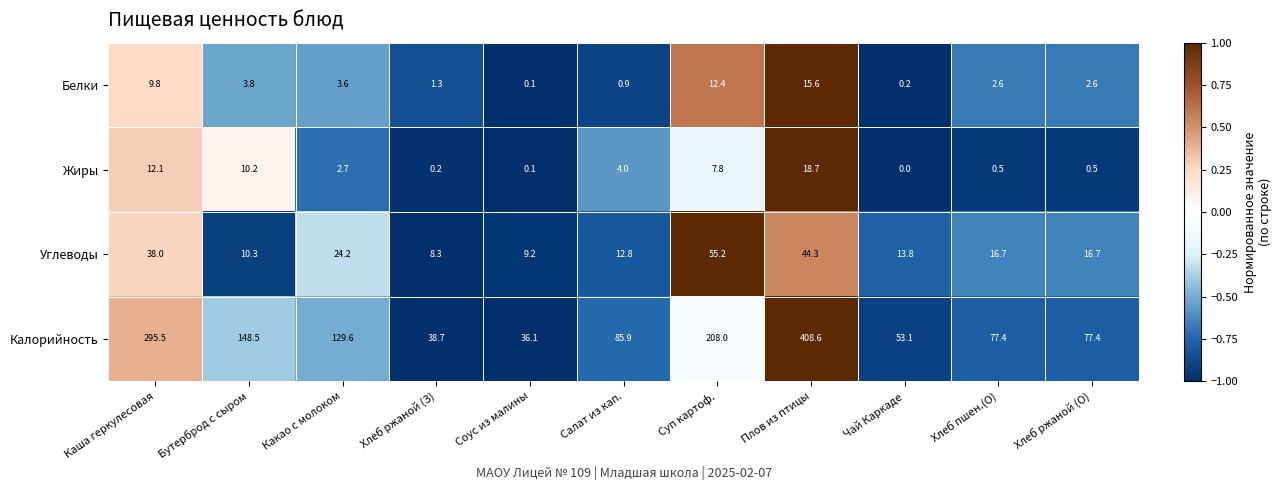

What is the sum of the Белки values at Хлеб ржаной (О) and Хлеб пшен.(О)?

5.2